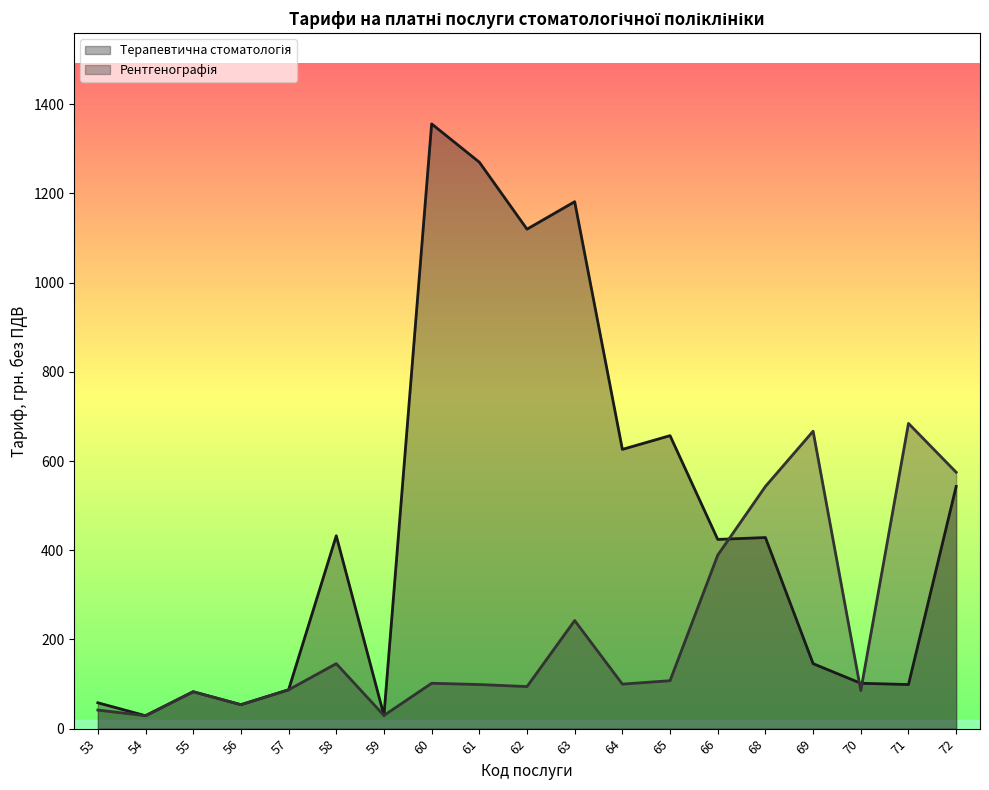

What is the total value across all series at 60?

1457.8